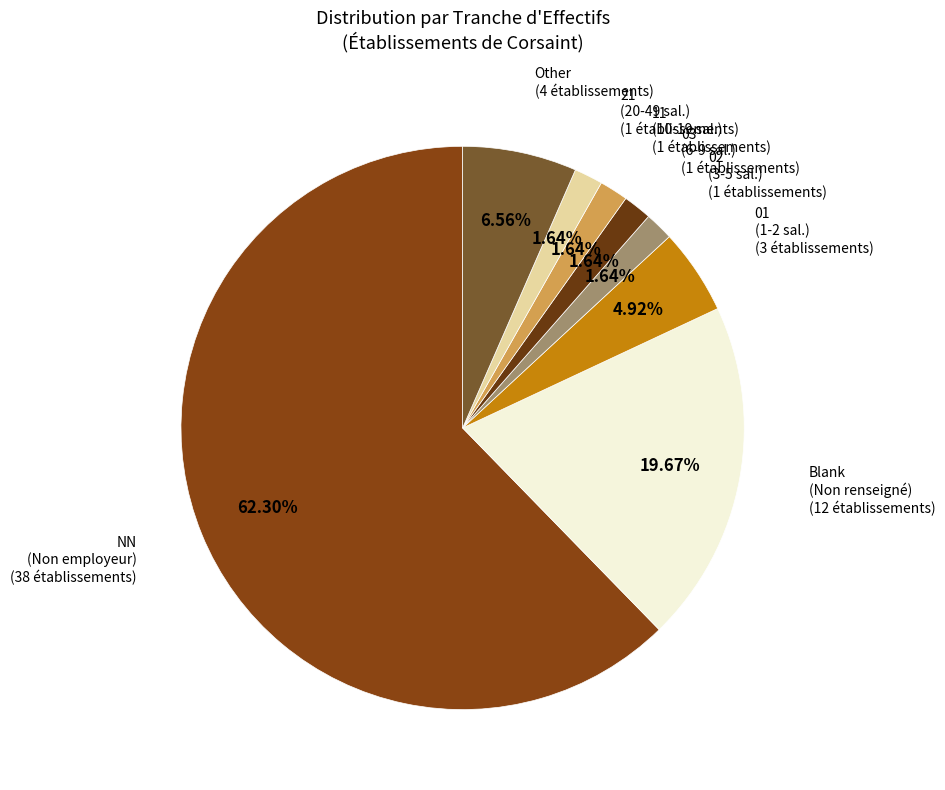

How many slices are in this pie chart?

8